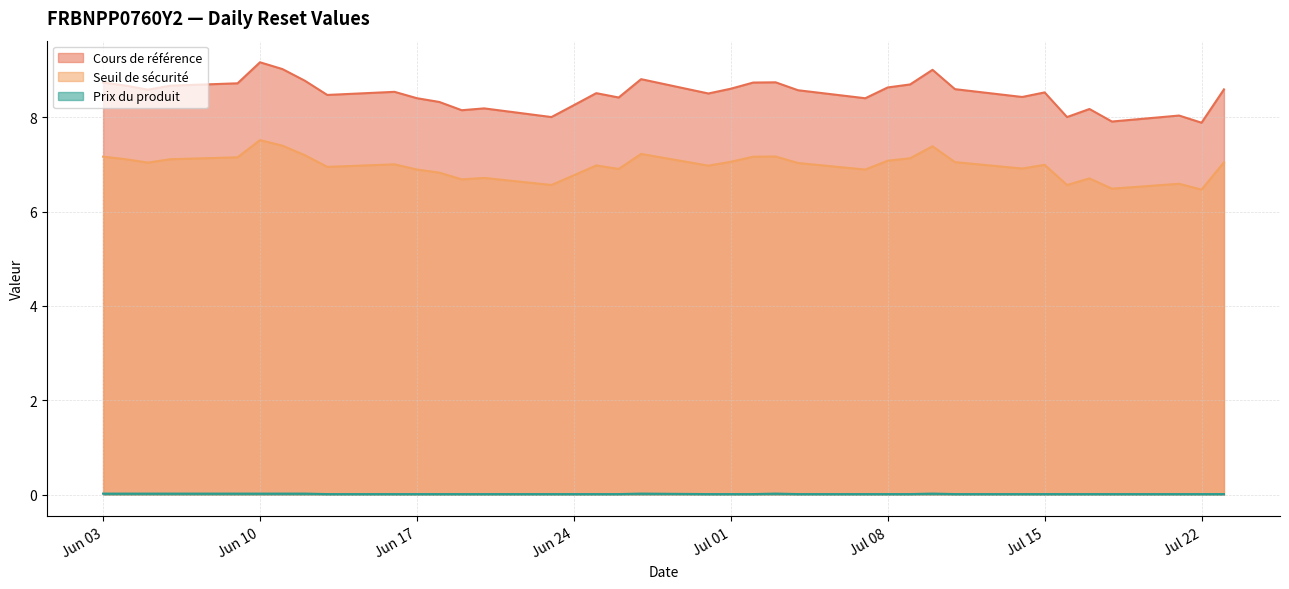

The Seuil de sécurité series shows 9.0 at 2025-06-24. True or false?

False